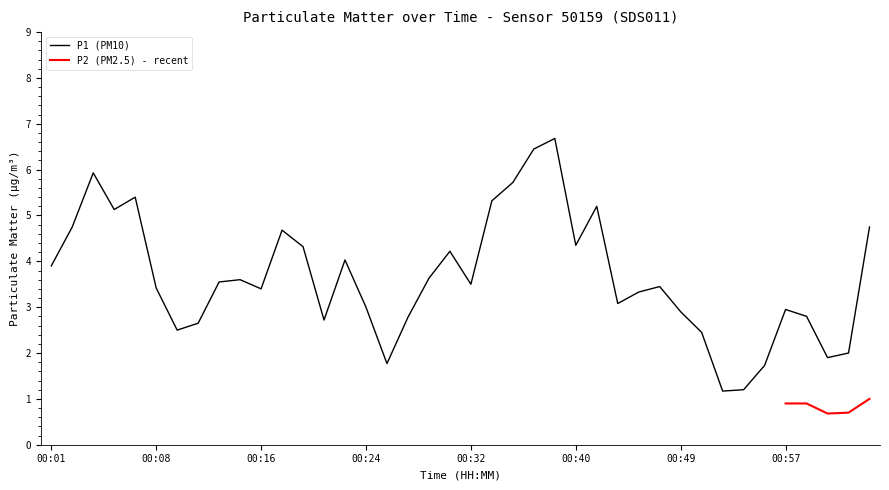

What is the label of the 1st point from the right?

01:03